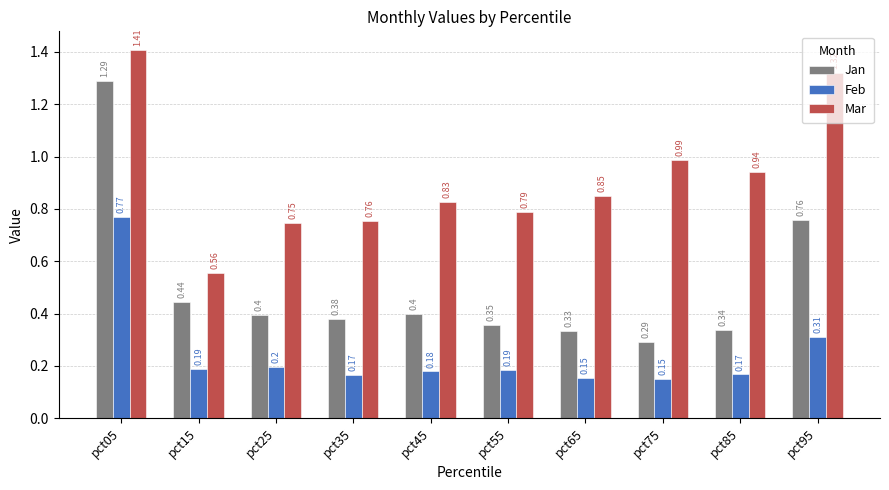

At how many categories does at least one series exceed 0?

10